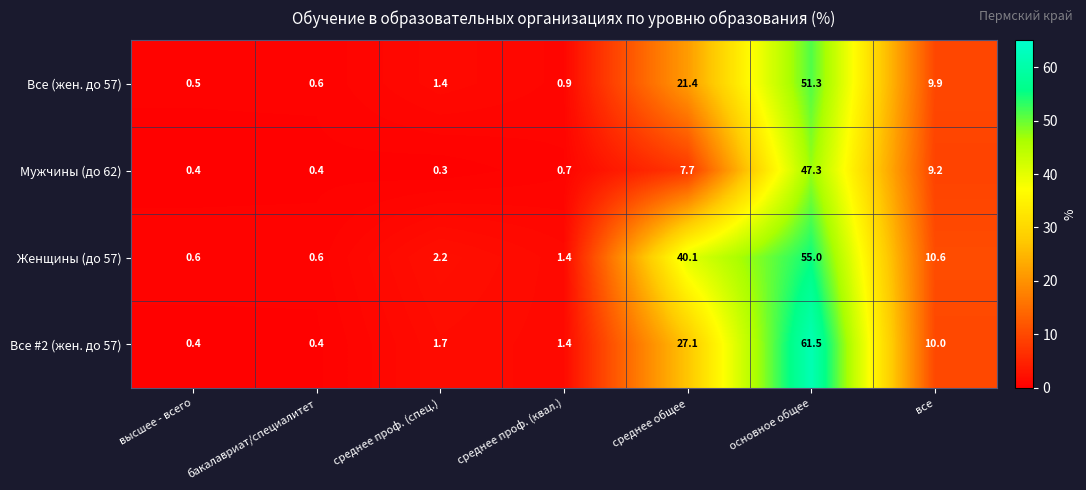

Is it true that Все #2 (жен. до 57) equals 1.4 at среднее проф. (квал.)?

True